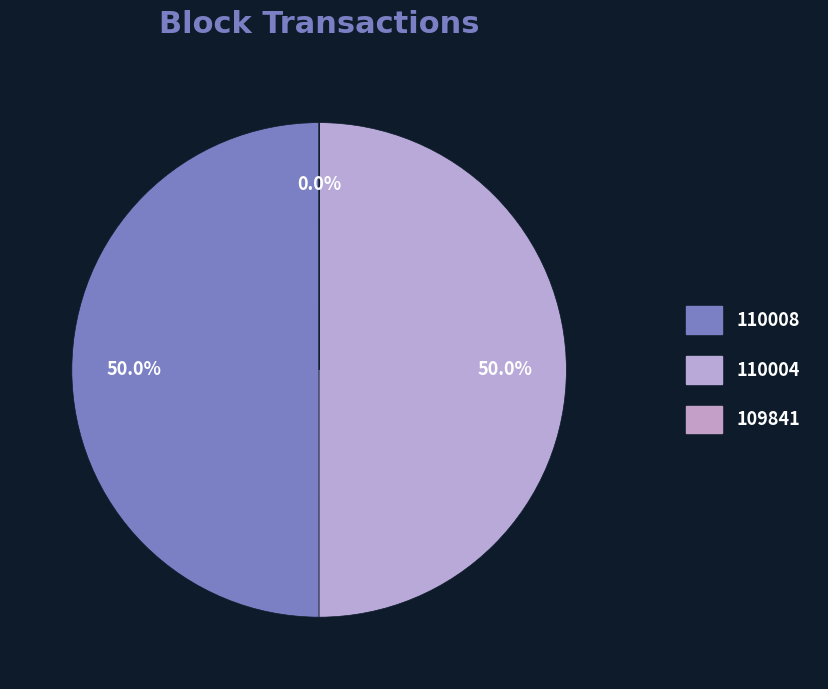

To the nearest percent, what percentage of the pie is 110004?

50%